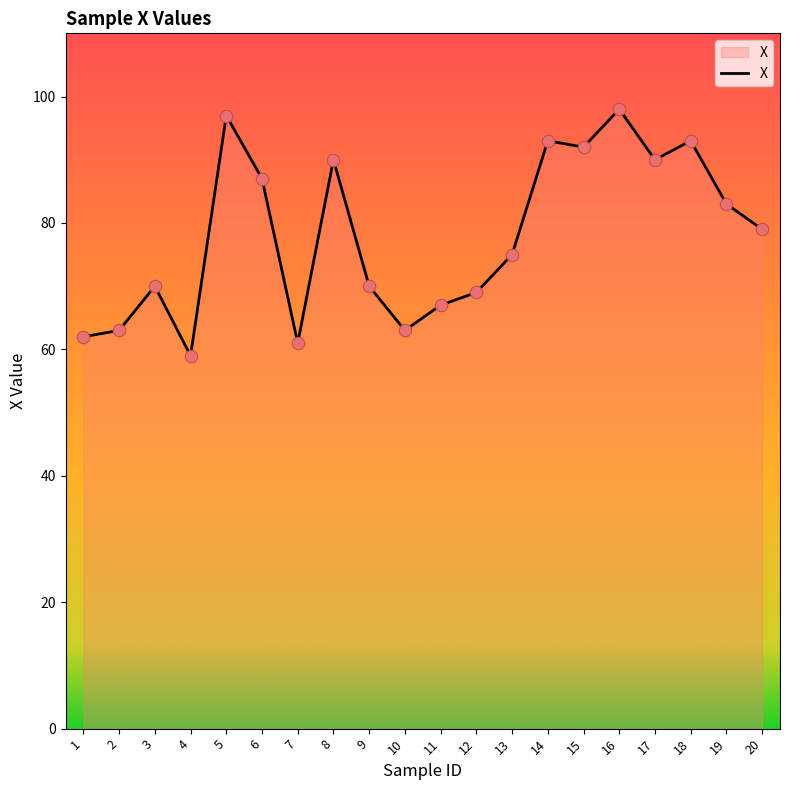

Between 16 and 4, which is larger?

16